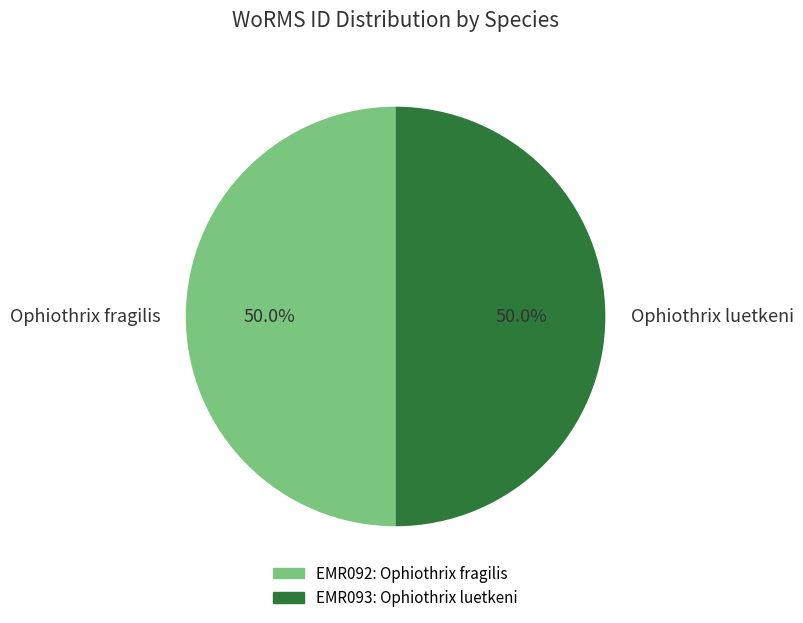

Approximately how many times larger is the value at Ophiothrix fragilis compared to Ophiothrix luetkeni?

1.0